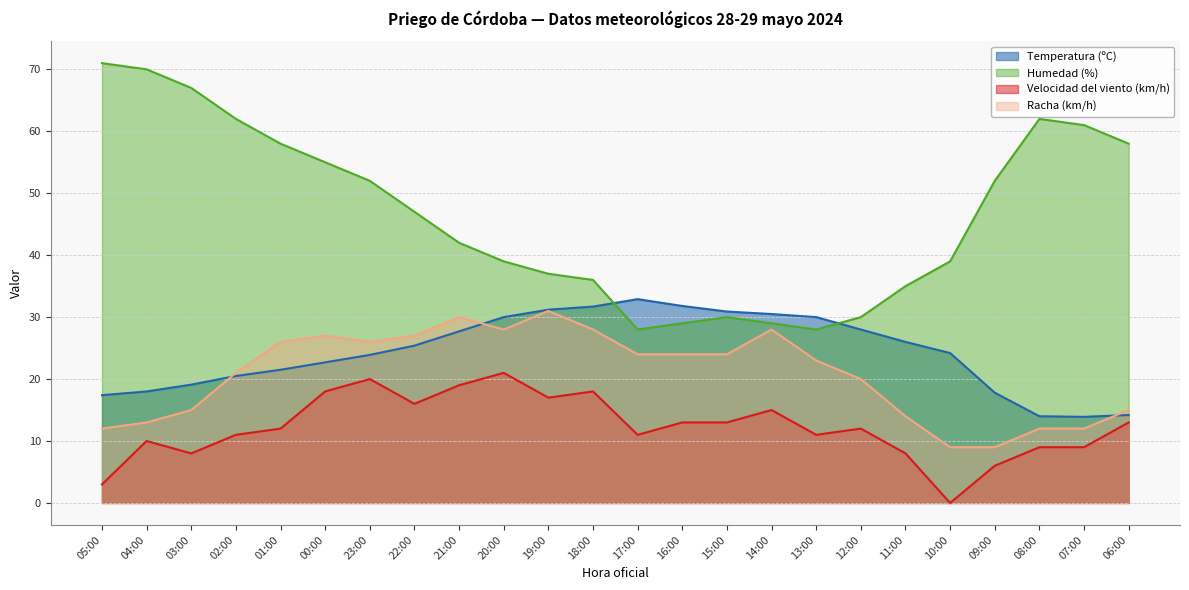

How many interior local peaks does the Temperatura (ºC) series have?

1